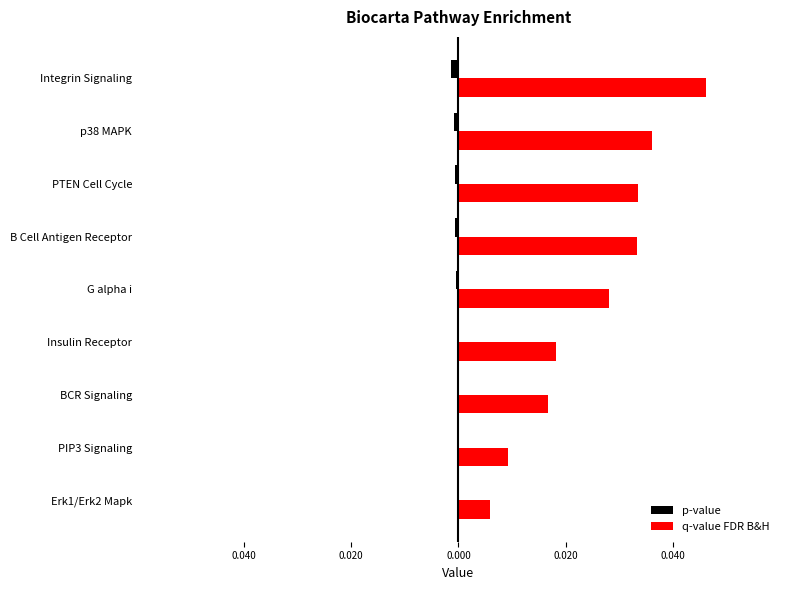

How many q-value FDR B&H values are between 0 and 1?

9